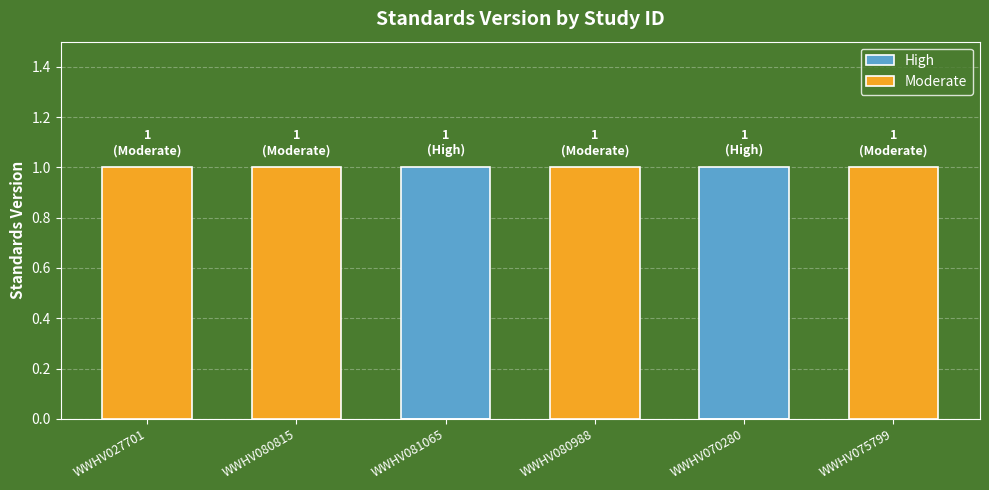

What is the sum of the High values at WWHV080815 and WWHV070280?

1